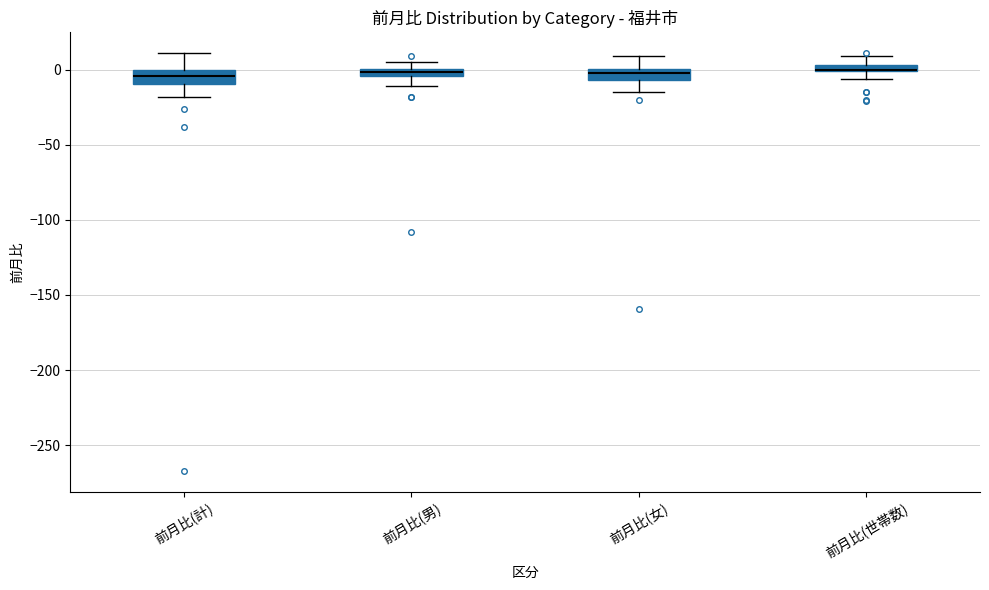

Where is the lower edge of the box for 前月比(男) on the y-axis? The values are not printed on the chart, so give them approximately, as read against the axis.

-5